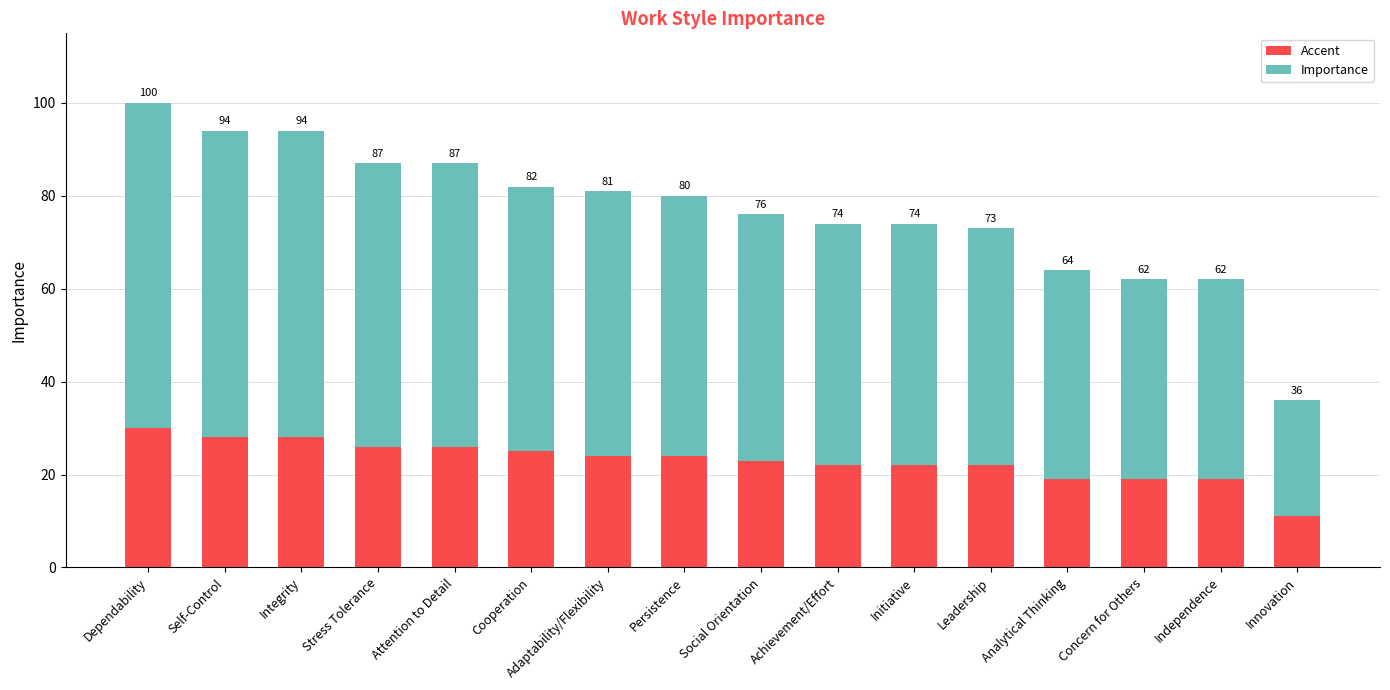

Are the bars horizontal?

No